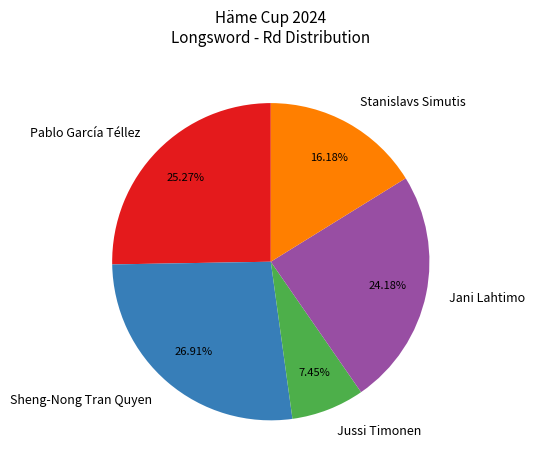

Does any single category account for the majority?

No